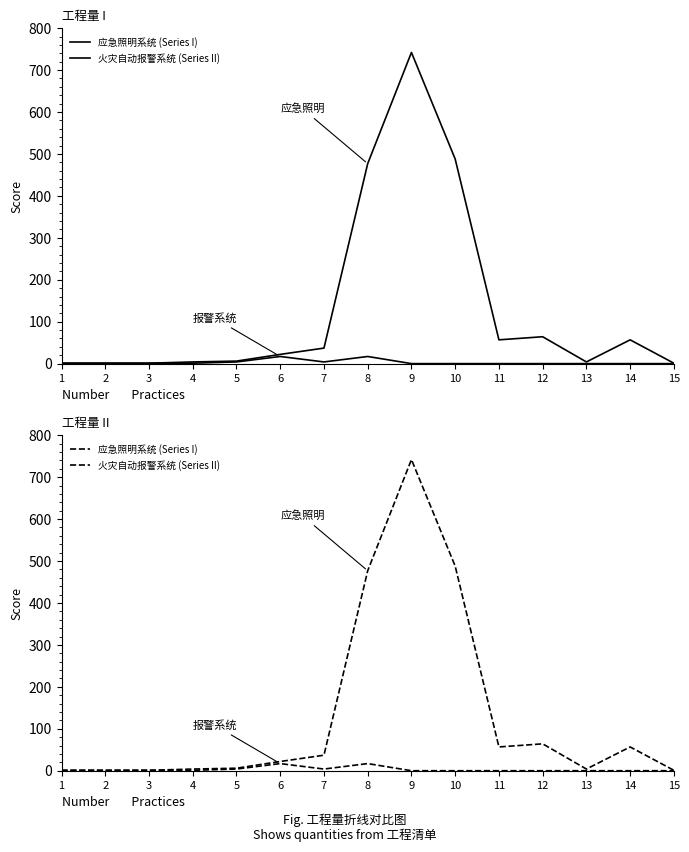

Which series has the largest total across all categories?

应急照明系统 (Series I)